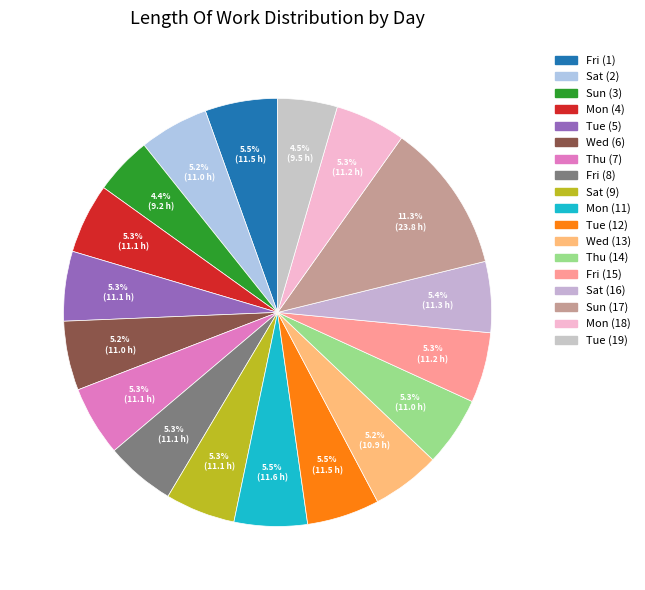

How many segments does this pie chart have?

18